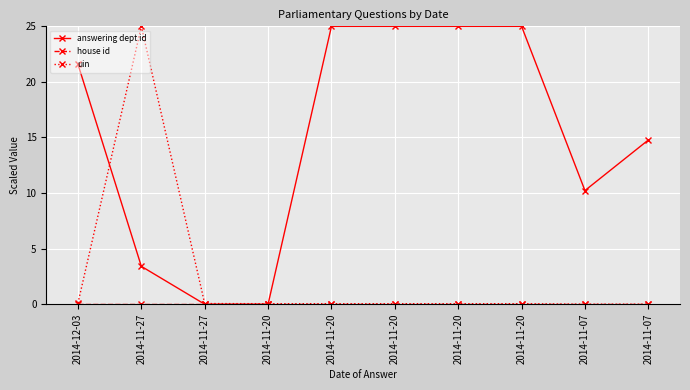

Is it true that uin equals 0.0 at 2014-11-20?

False